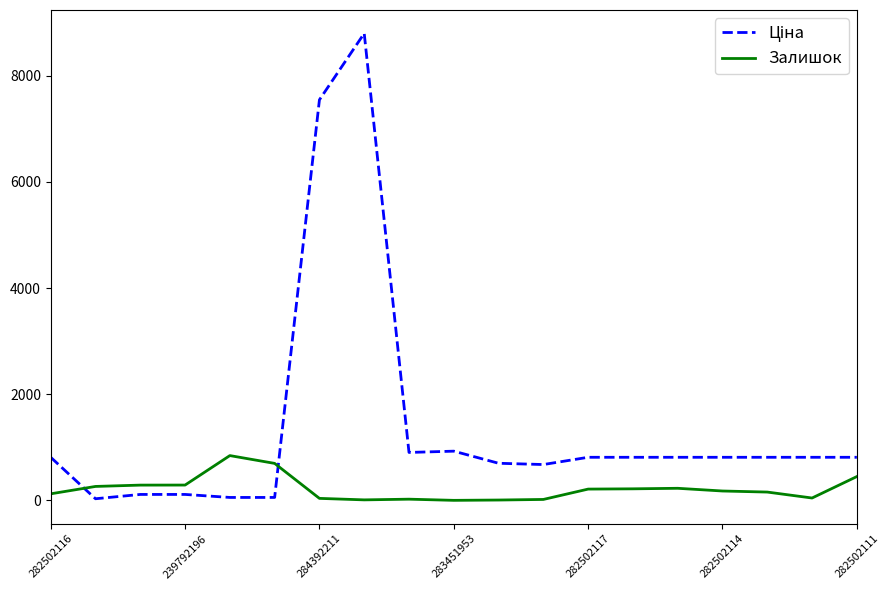

What is the maximum value shown in the chart?

8797.6